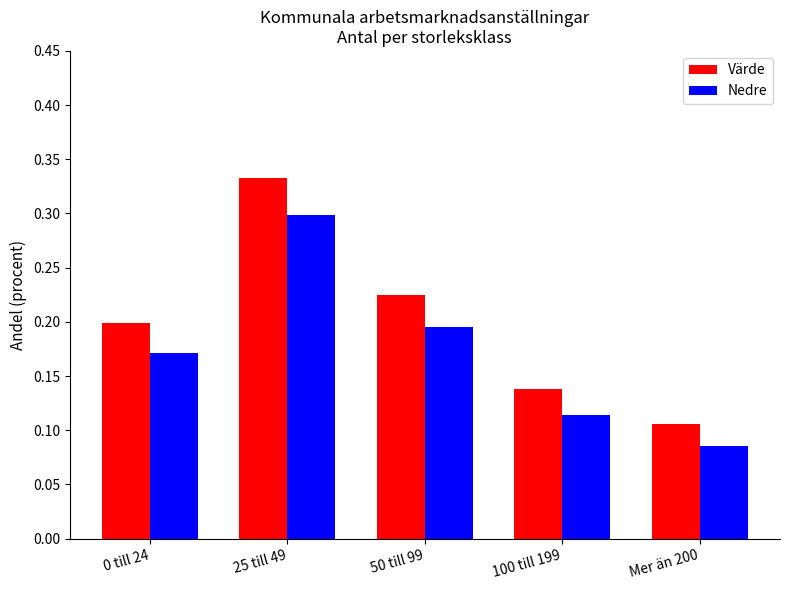

Which series has the widest spread of values?

Värde